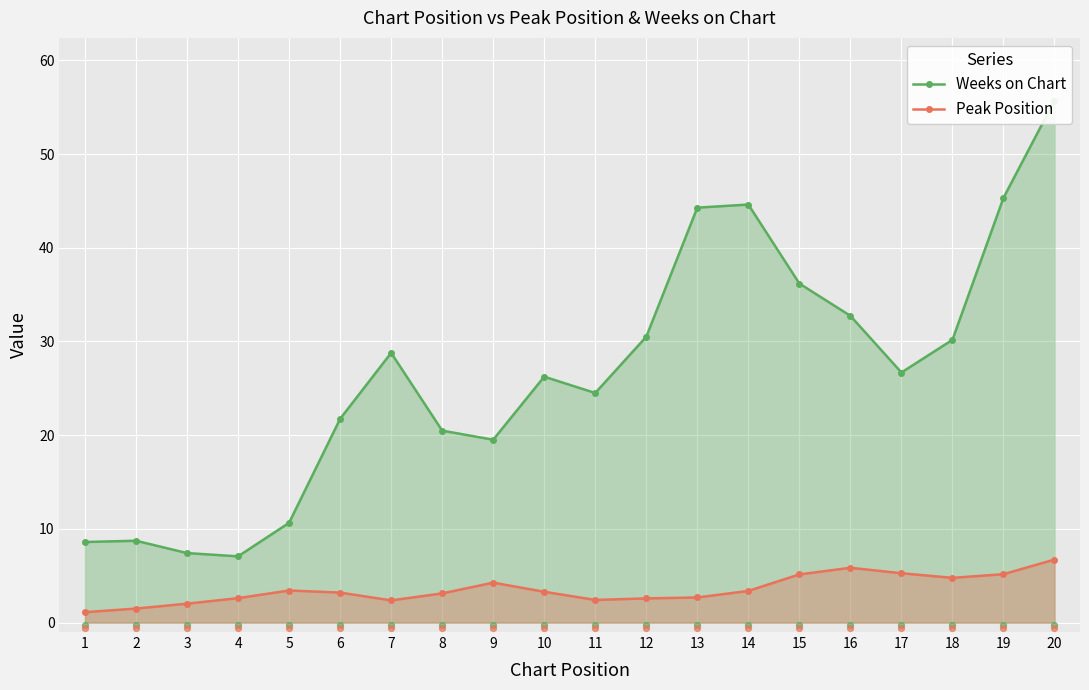

What are all the series names shown in the legend?

Weeks on Chart, Peak Position